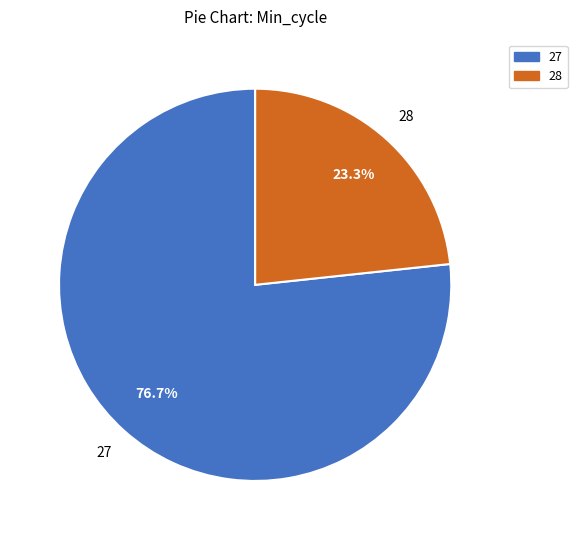

Approximately how many times larger is the value at 28 compared to 27?

0.3